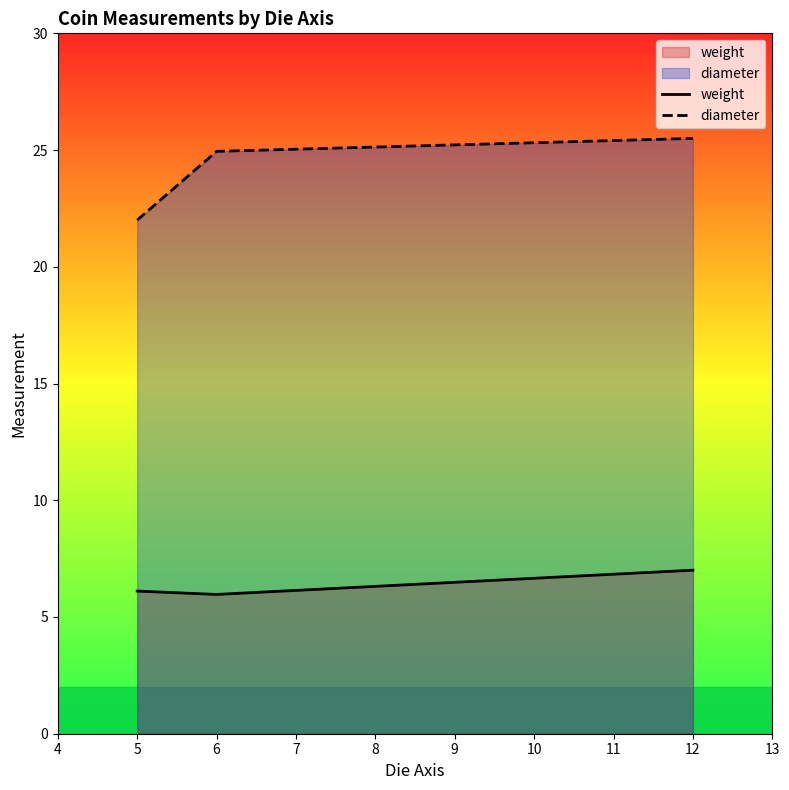

The value of diameter at 5 is 22.0. True or false?

True